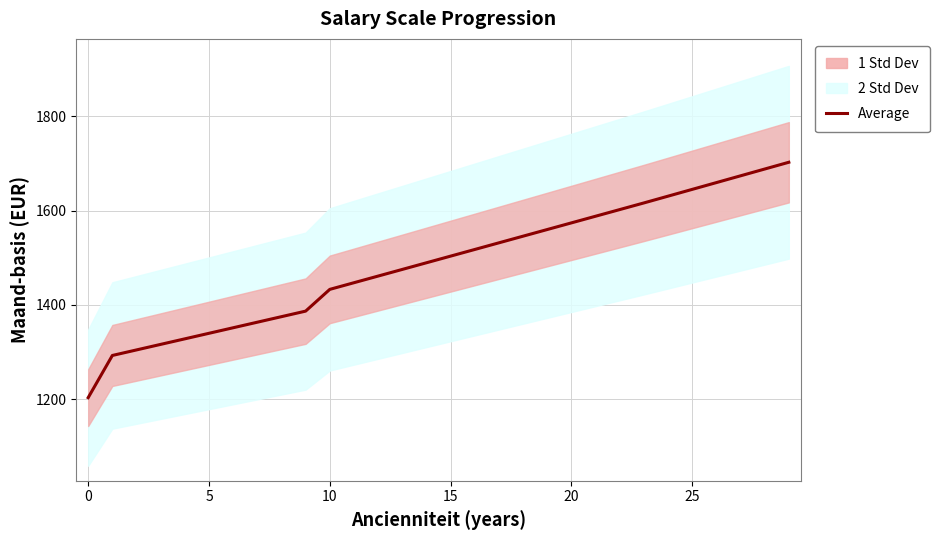

At which label does the data first exceed 1503?

15